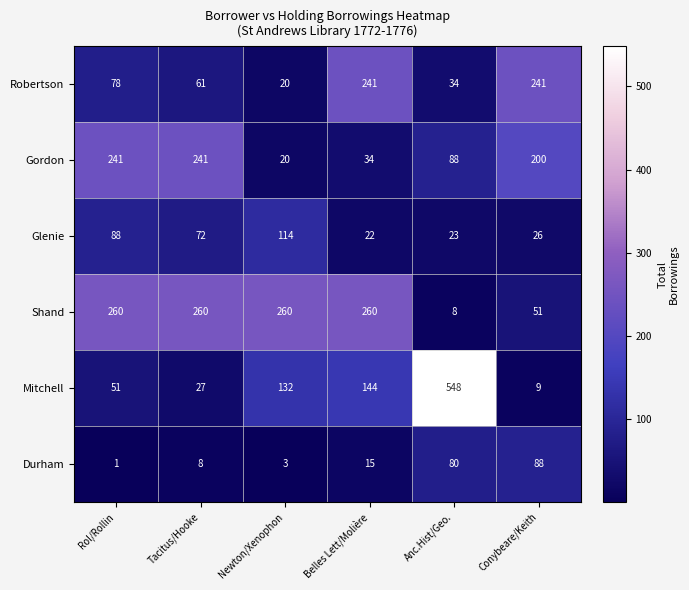

Between Rol/Rollin and Belles Lett/Molière, which series saw the biggest shift?

Gordon